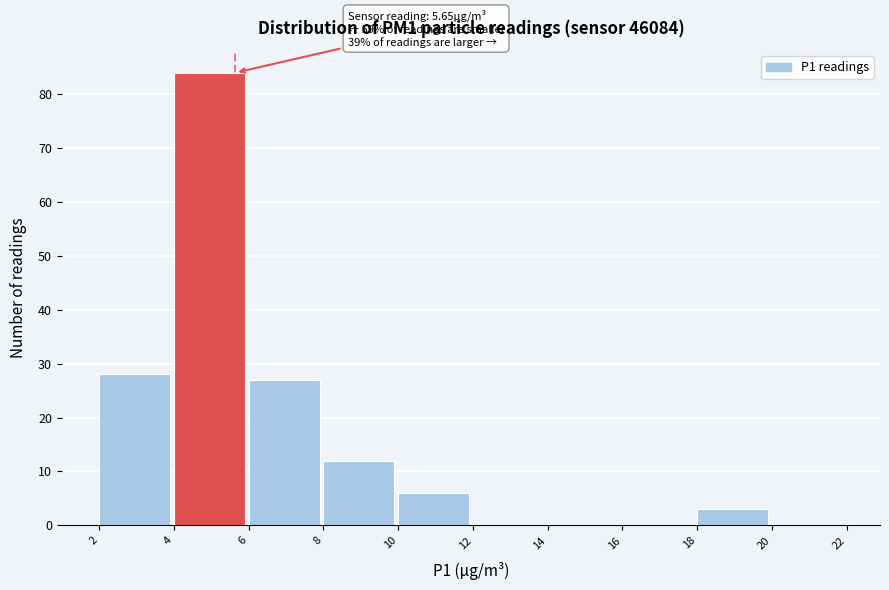

Which range on the x-axis has the tallest bar?

4 to 6